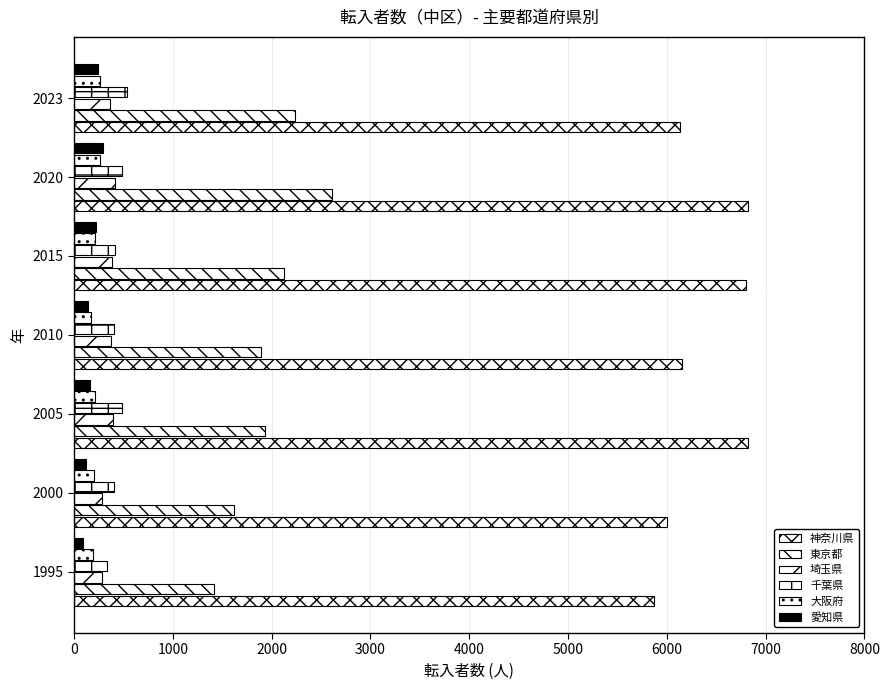

What is the value of the 神奈川県 bar at the 5th from the left?

6798